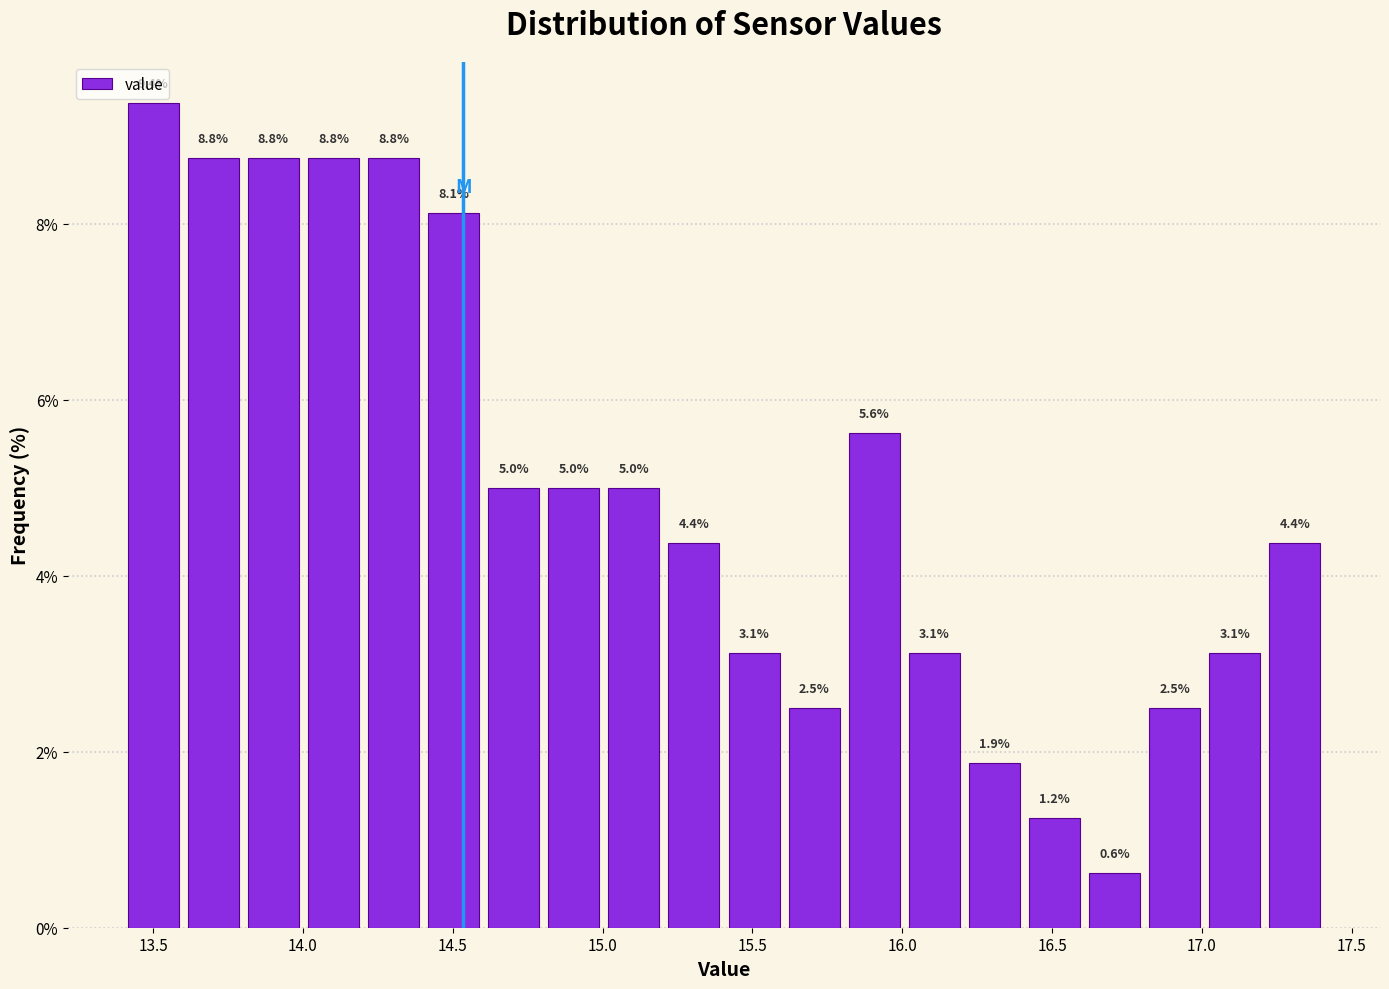

Over which range of the x-axis is the bar tallest?

13.4 to 13.6